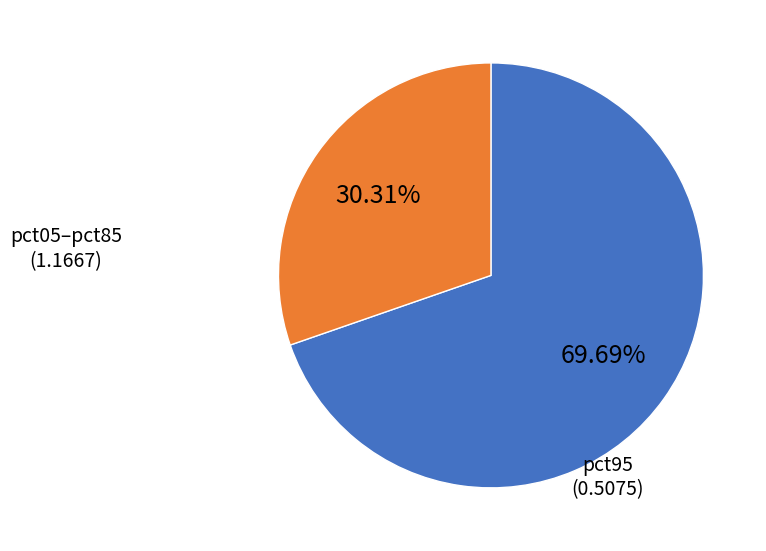

Which slice is the largest?

pct05–pct85